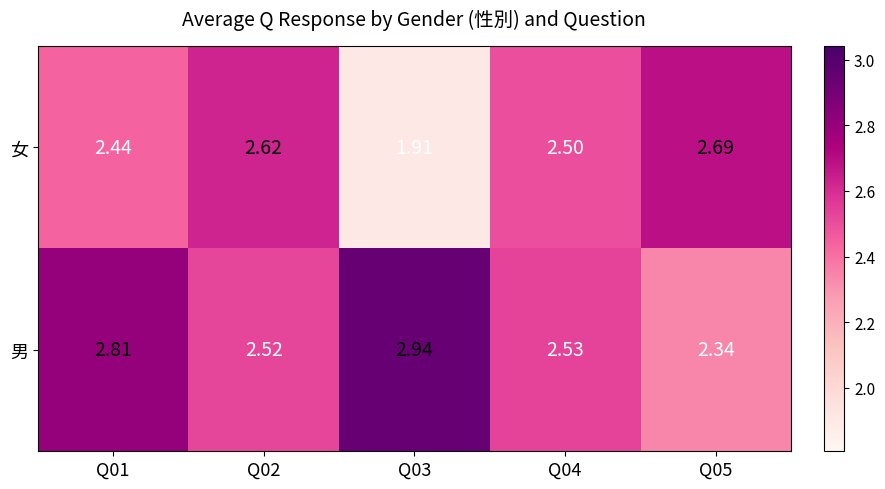

What is the spread (max minus min) of values at Q02?

0.1